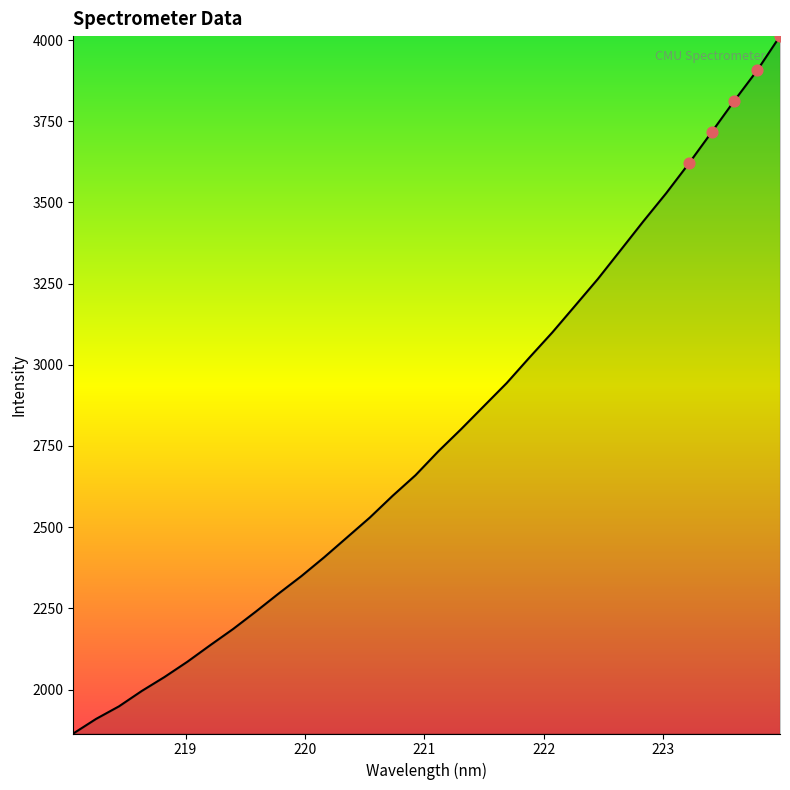

What is the difference between the maximum and minimum values?

2147.7